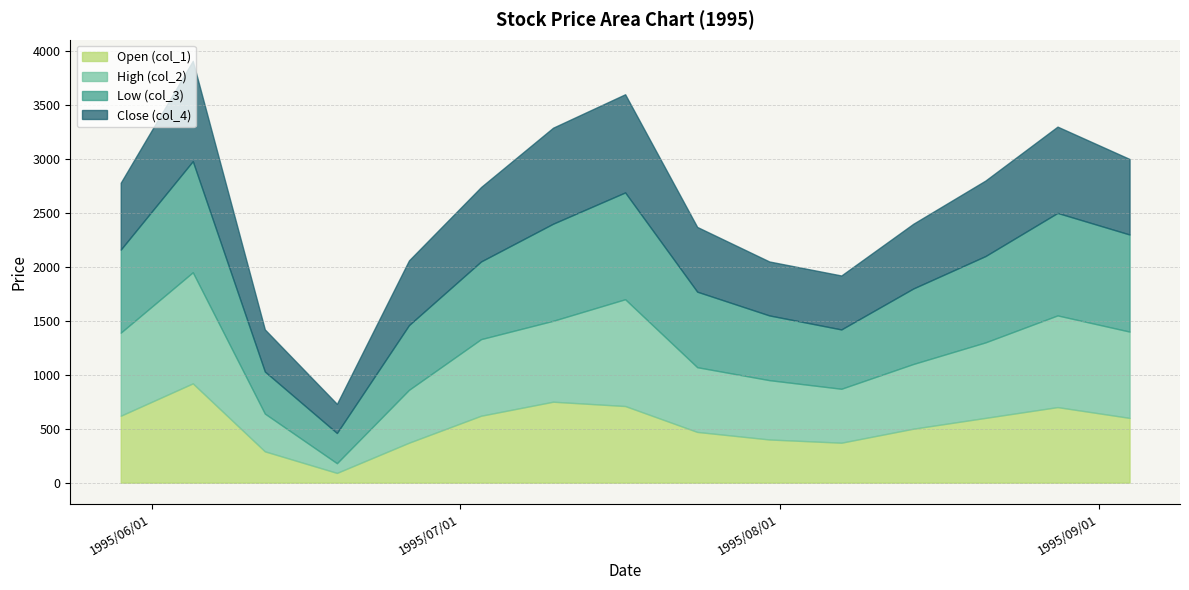

Does the chart have visible grid lines?

Yes